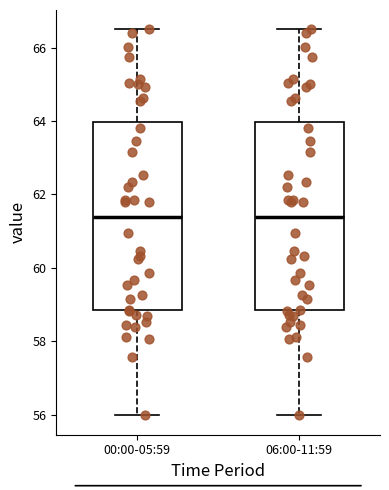

Reading left to right, read every box against the y-axis: the position of its median line, the range the box covers, and the ends of its whiskers. The values are not printed on the chart, so give them approximately, as read against the axis.

00:00-05:59: median 61.4, box 58.8 to 64.0, whiskers 56.0 to 66.6
06:00-11:59: median 61.4, box 58.8 to 64.0, whiskers 56.0 to 66.6